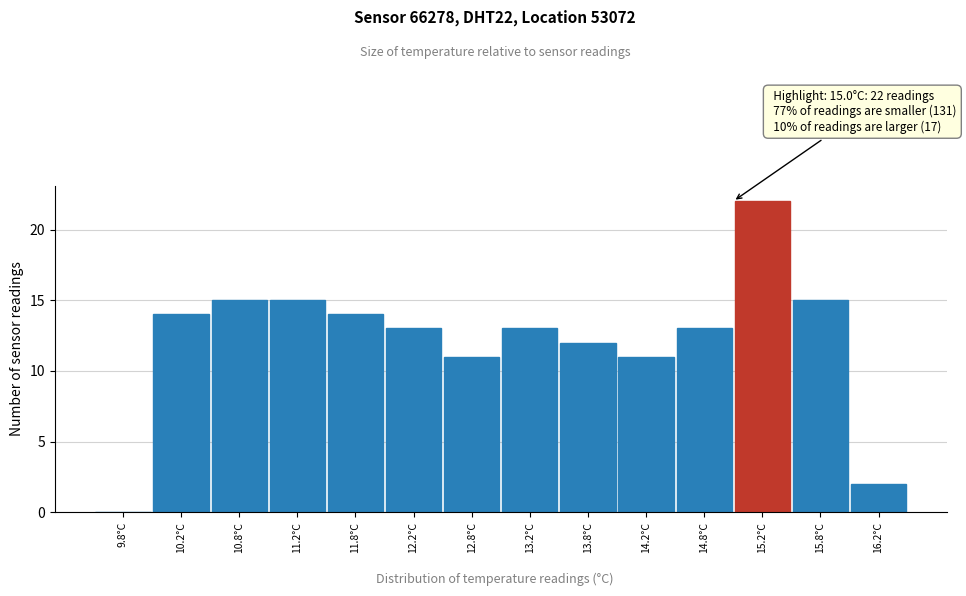

Over which range of the x-axis is the bar tallest?

15.0 to 15.5